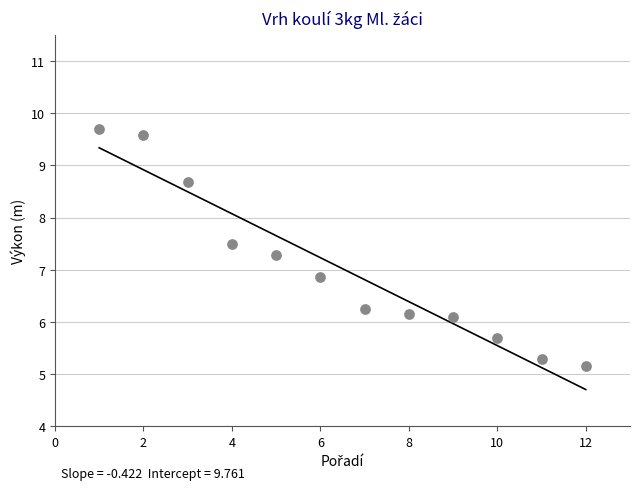

What is the average Y value?

7.0